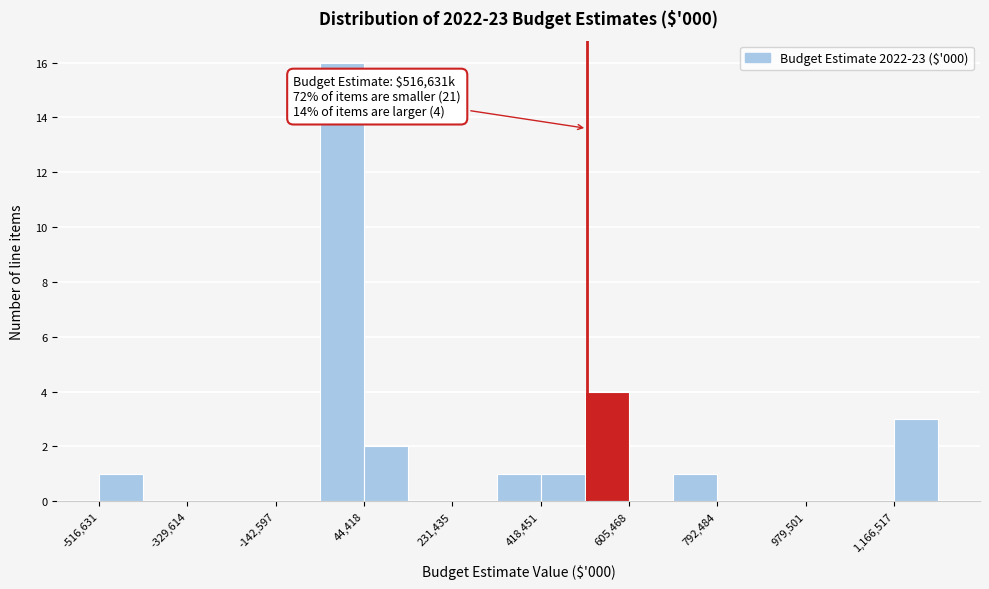

Over which range of the x-axis is the bar tallest?

-40000 to 40000